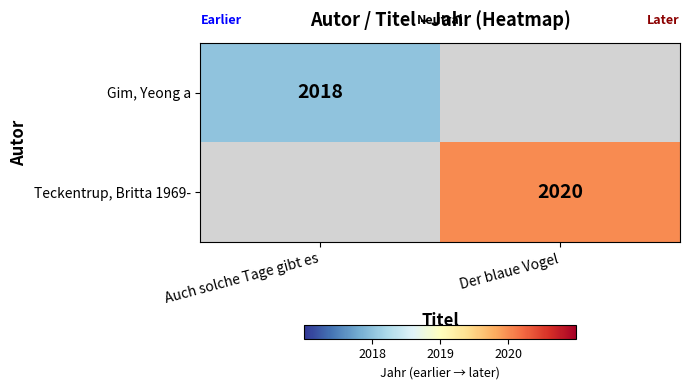

What is the greatest value displayed?

2020